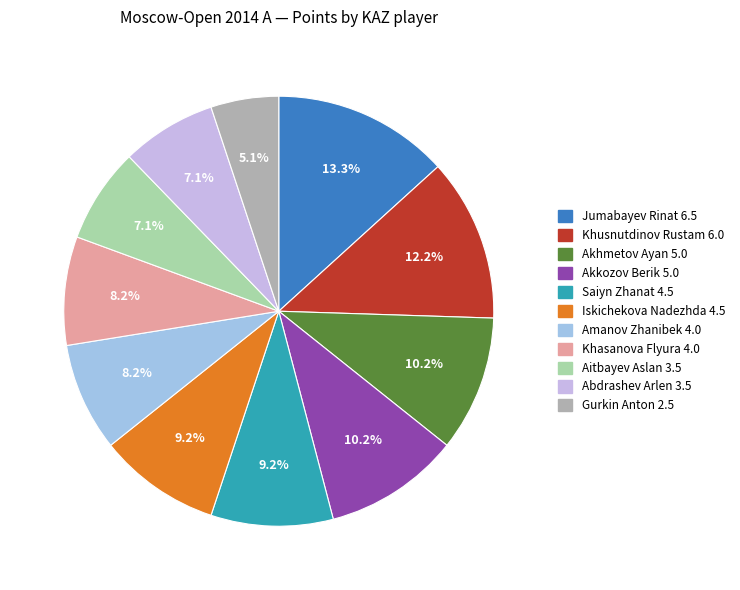

What percentage is the Gurkin Anton 2.5 slice, to the nearest percent?

5%